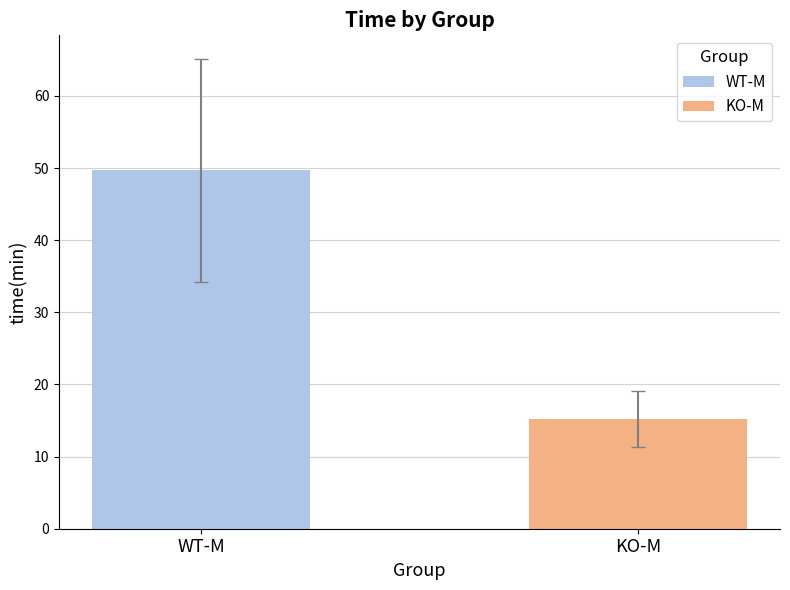

Which series has the widest spread of values?

WT-M